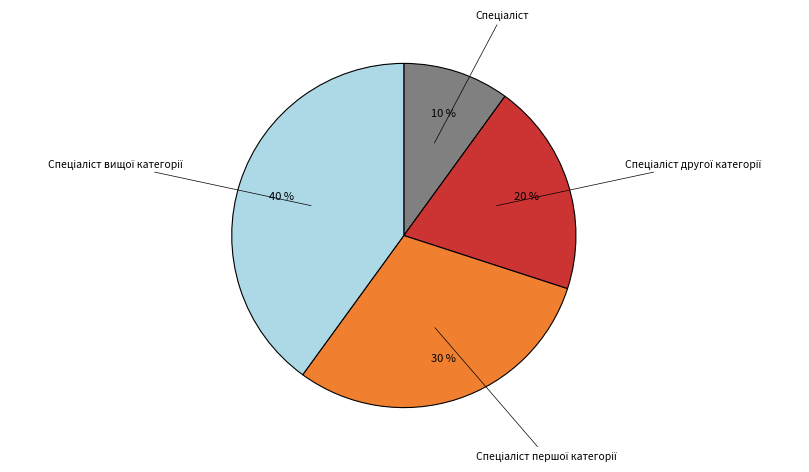

Is there a majority slice in this chart?

No